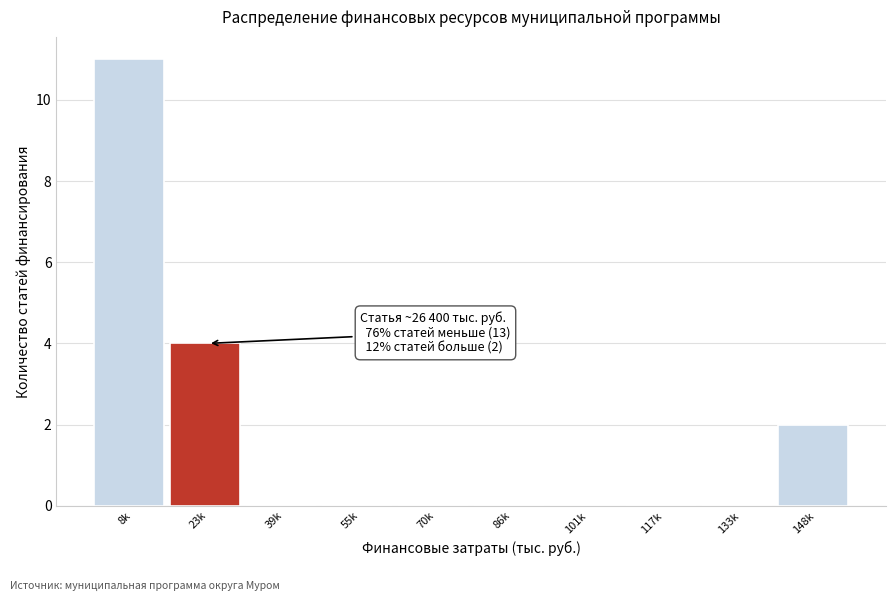

Reading right to left, transcribe all the data shown in this chart.

148k=2	133k=0	117k=0	101k=0	86k=0	70k=0	55k=0	39k=0	23k=4	8k=11